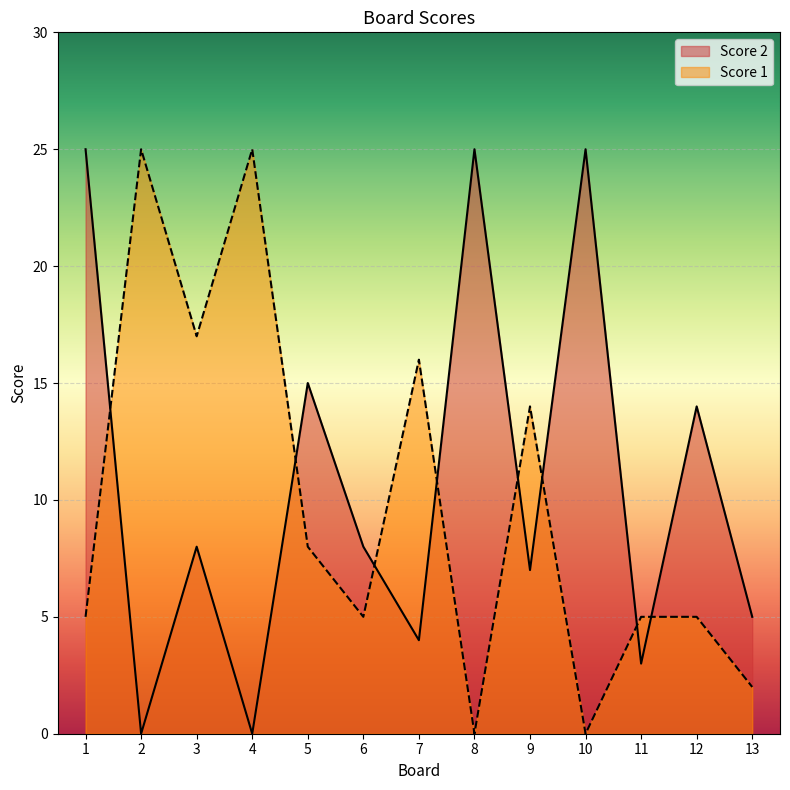

What is the difference between the maximum and minimum values in the Score 2 series?

25